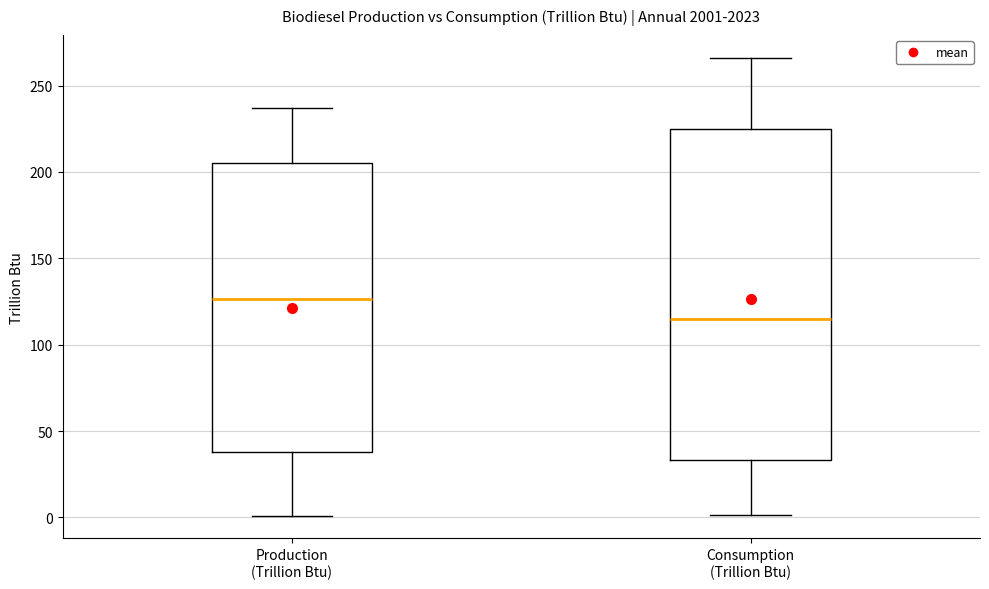

Comparing the boxes themselves (not the whiskers), which one is the tallest?

Consumption (Trillion Btu)